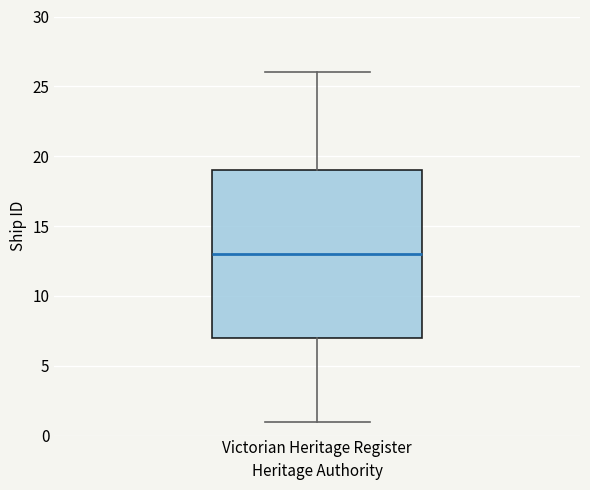

Transcribe this box plot: give where the median line is, the range the box spans, and where the two whiskers end, as read against the y-axis. The values are not printed on the chart, so give them approximately, as read against the axis.

median 13, box 7 to 19, whiskers 1 to 26